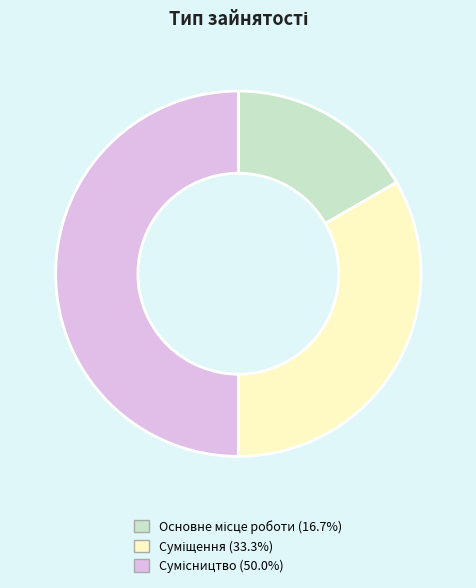

To the nearest percent, what is the difference between the largest and smallest slice percentages?

33%